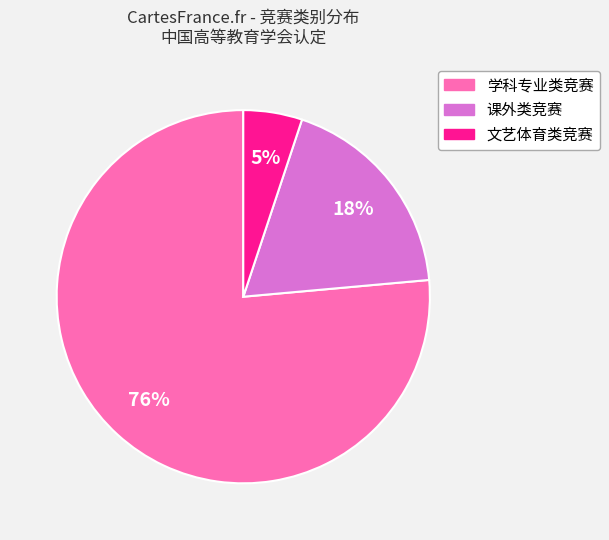

To the nearest percent, what is the difference between the 课外类竞赛 and 文艺体育类竞赛 slice percentages?

13%